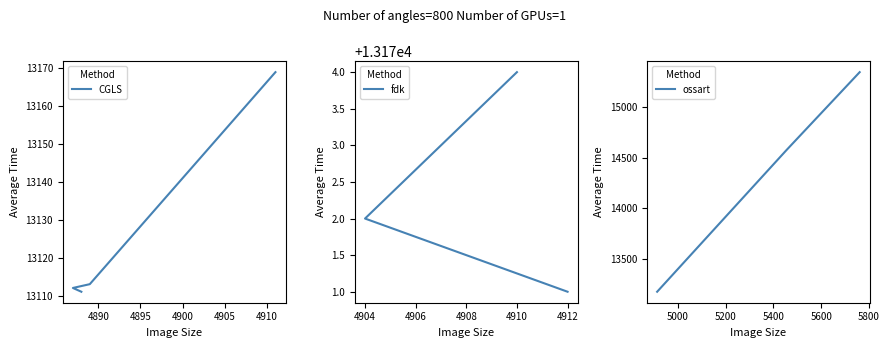

What is the label of the 10th point from the left?

5761